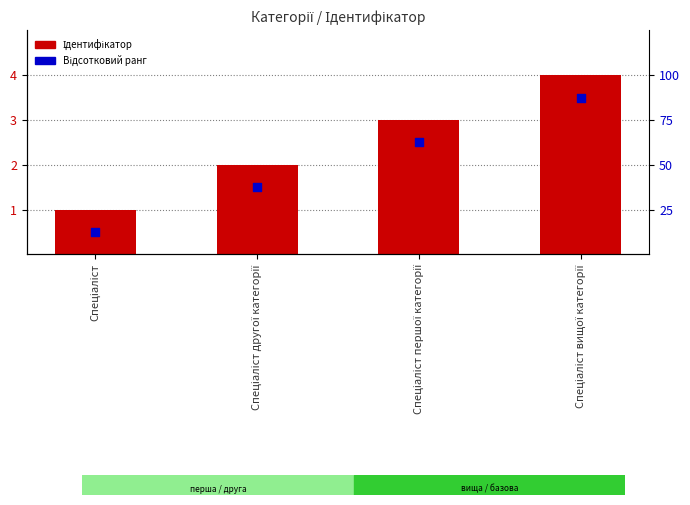

Which series reaches the maximum Y coordinate?

Ідентифікатор